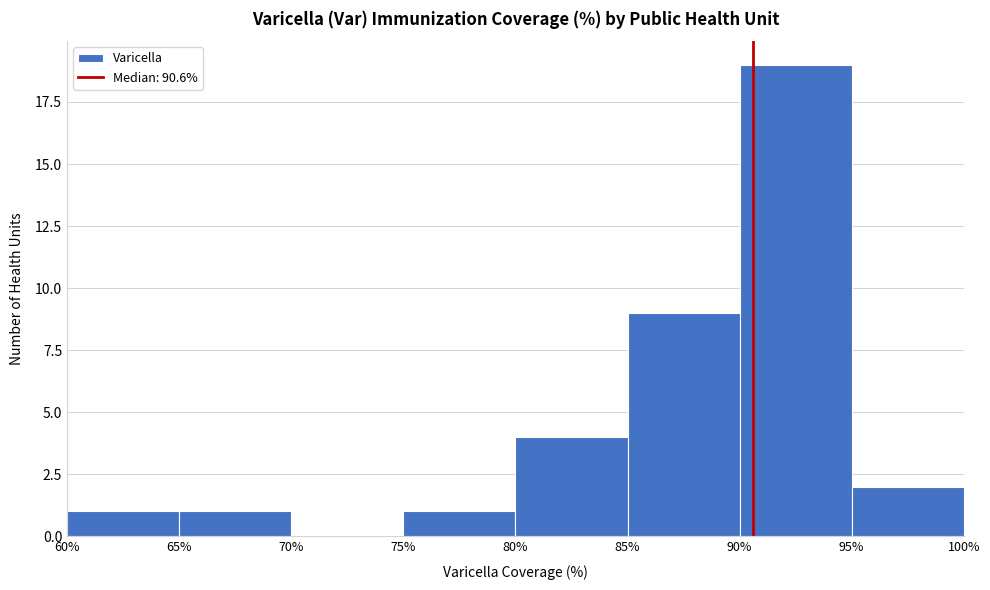

What is the height of the bar covering 75% to 80% on the x-axis? The values are not printed on the chart, so give them approximately, as read against the axis.

1